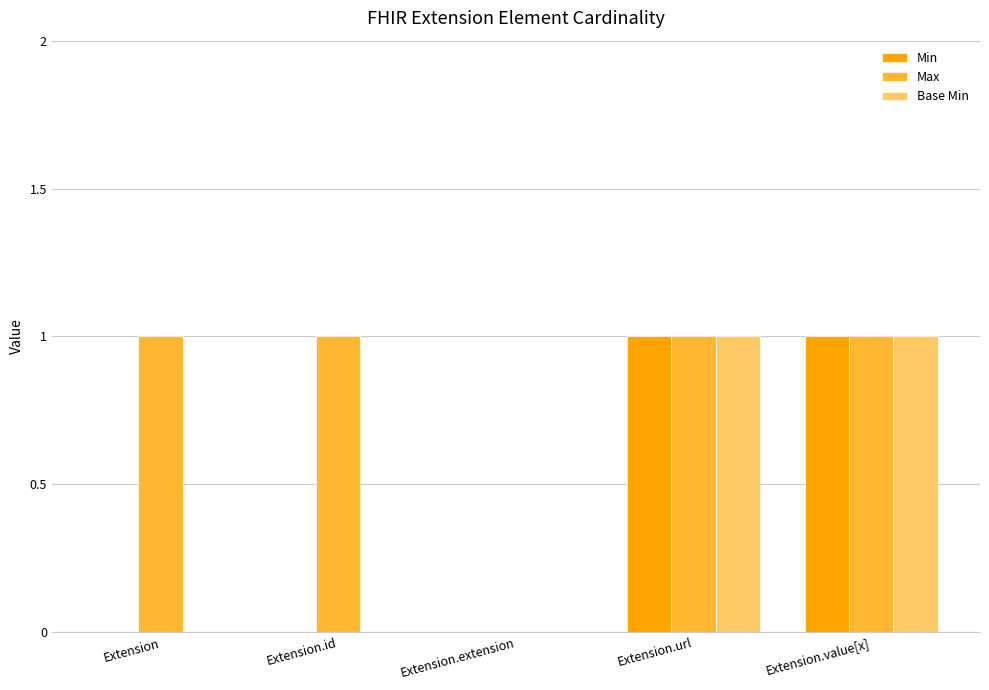

Reading left to right, extract all data points from this chart.

Min: Extension=0	Extension.id=0	Extension.extension=0	Extension.url=1	Extension.value[x]=1
Max: Extension=1	Extension.id=1	Extension.extension=0	Extension.url=1	Extension.value[x]=1
Base Min: Extension=0	Extension.id=0	Extension.extension=0	Extension.url=1	Extension.value[x]=1